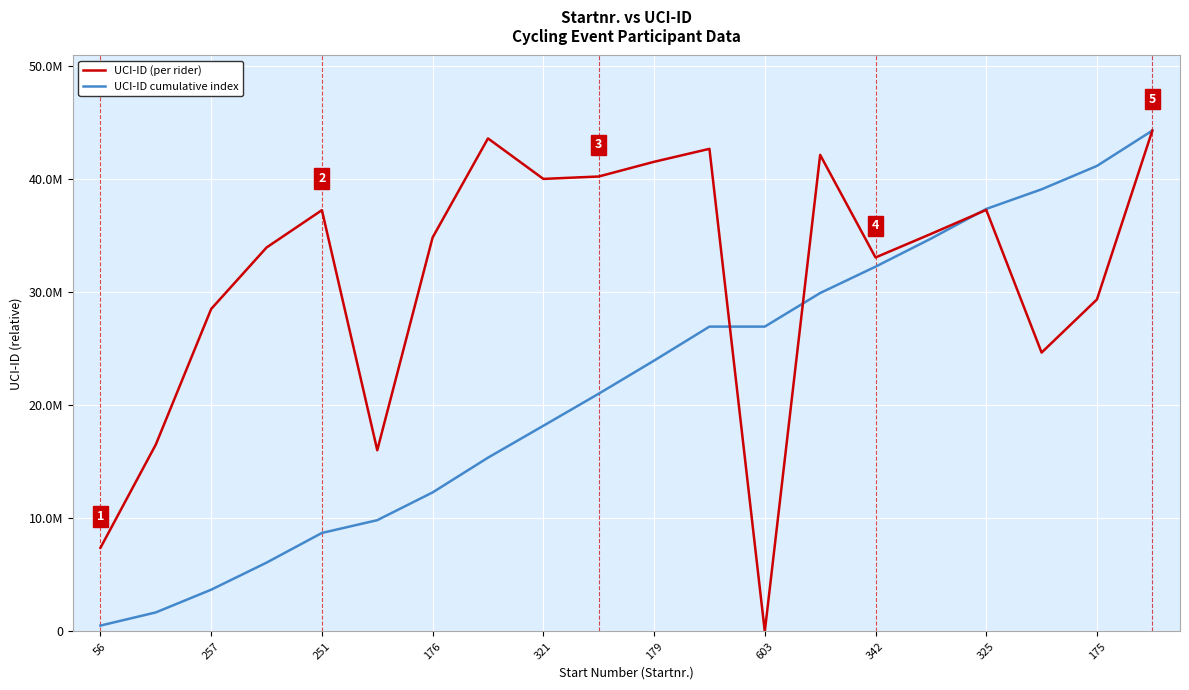

Where do UCI-ID (per rider) and UCI-ID cumulative index first cross each other?

11 and 12